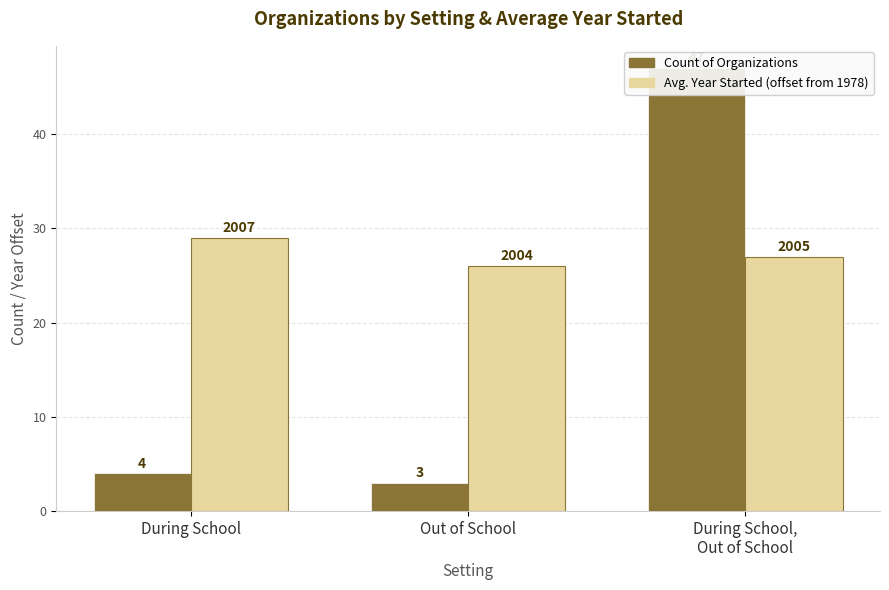

True or false: Avg. Year Started (offset from 1978) has a value of 43 at During School,
Out of School.

False